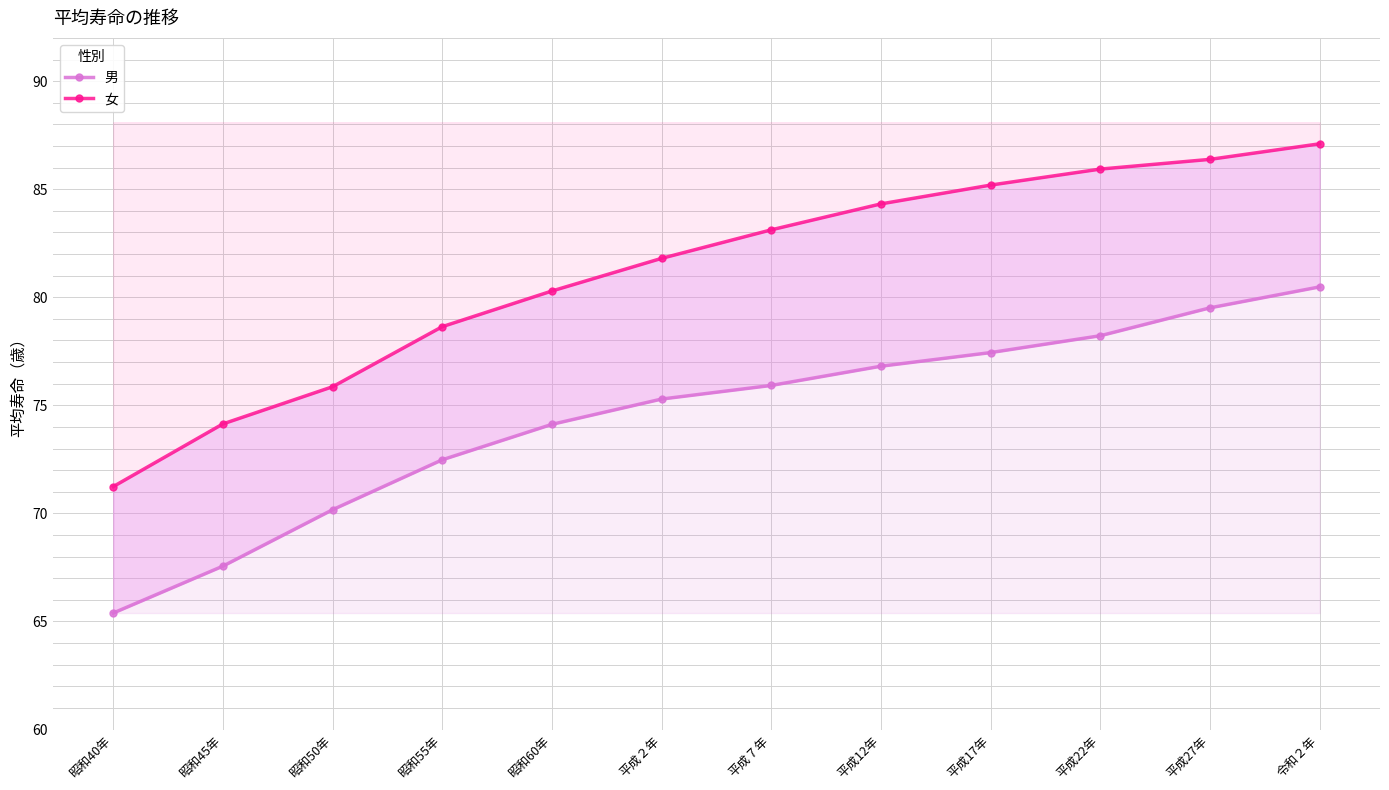

List the labels in order of 男 value, smallest first.

昭和40年, 昭和45年, 昭和50年, 昭和55年, 昭和60年, 平成２年, 平成７年, 平成12年, 平成17年, 平成22年, 平成27年, 令和２年